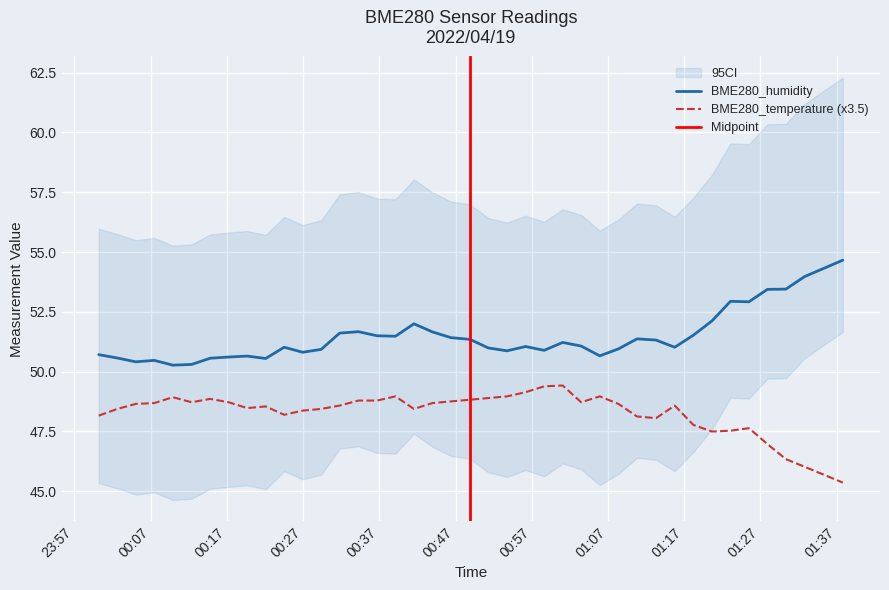

Rank the series by their maximum value, from lowest to highest.

BME280_temperature, BME280_humidity